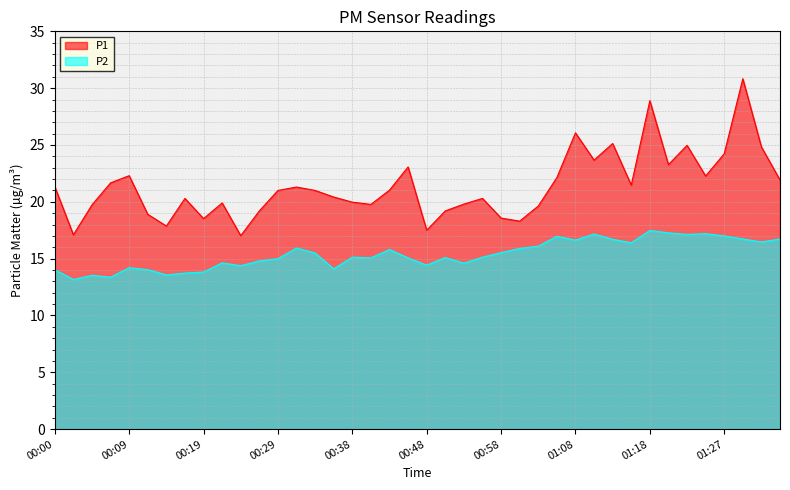

List the labels in order of P1 value, smallest first.

00:24, 00:02, 00:48, 00:14, 01:00, 00:19, 00:58, 00:12, 00:26, 00:51, 01:03, 00:04, 00:41, 00:53, 00:21, 00:38, 00:17, 00:55, 00:36, 00:29, 00:33, 00:43, 00:31, 00:00, 01:15, 00:07, 01:35, 01:05, 01:25, 00:09, 00:46, 01:20, 01:10, 01:27, 01:32, 01:22, 01:12, 01:08, 01:18, 01:30